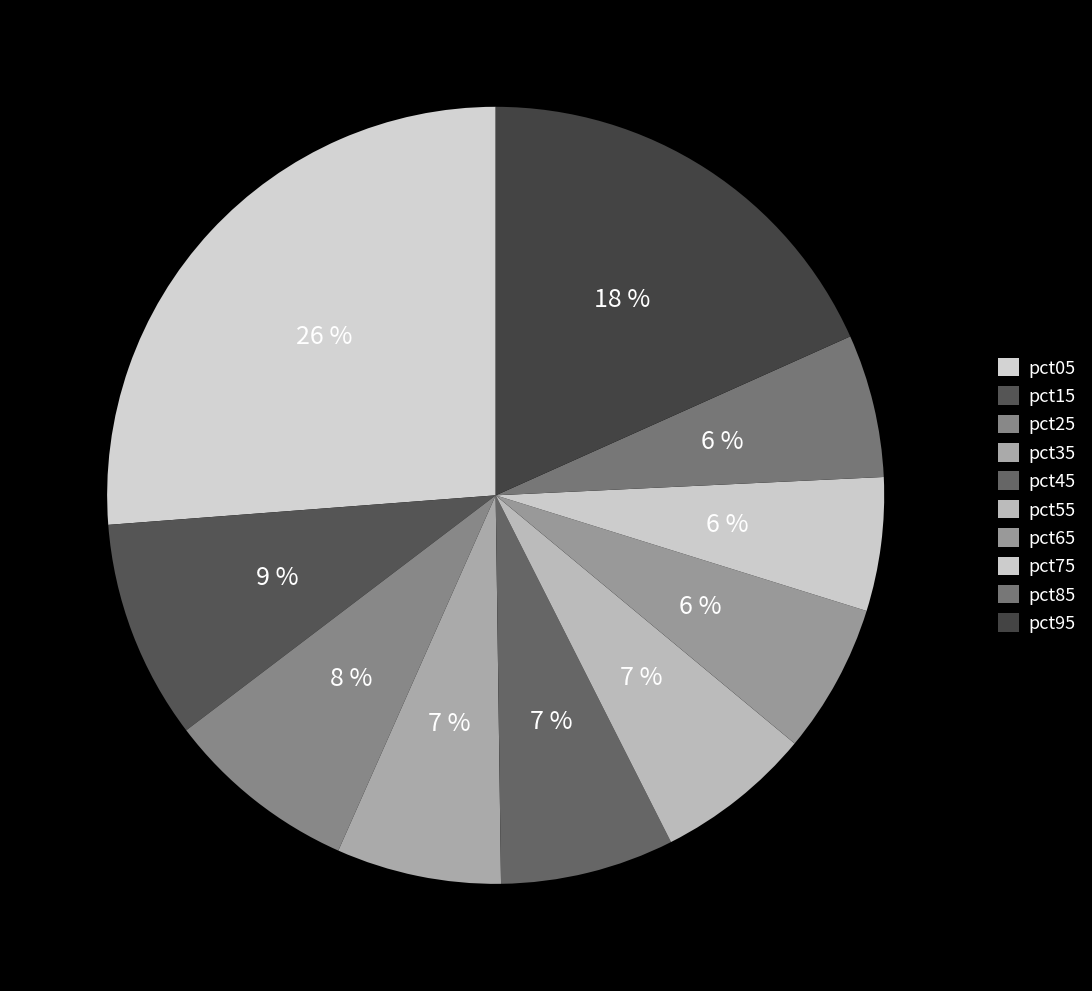

To the nearest percent, what percentage of the pie is pct75?

6%